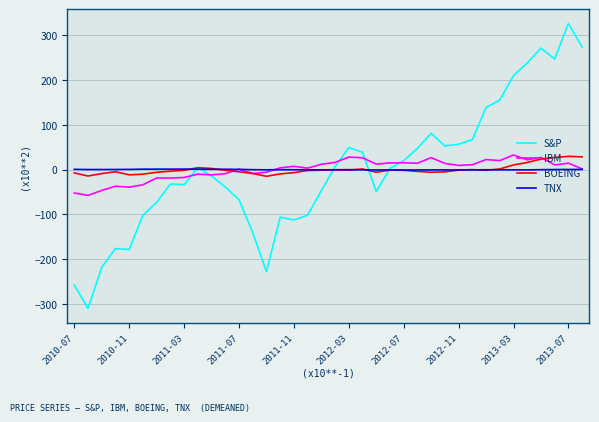

How many lines are shown in the chart?

4